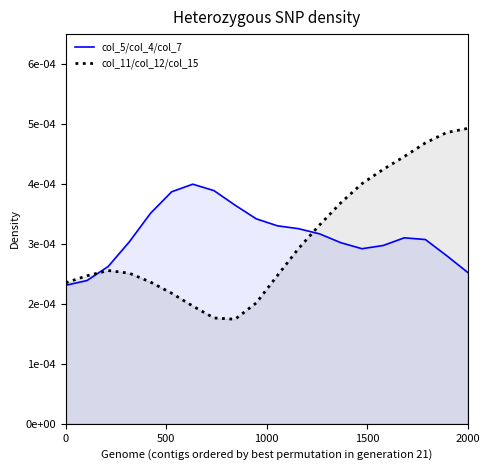

The value of col_5/col_4/col_7 at 10 is 0.0. True or false?

False